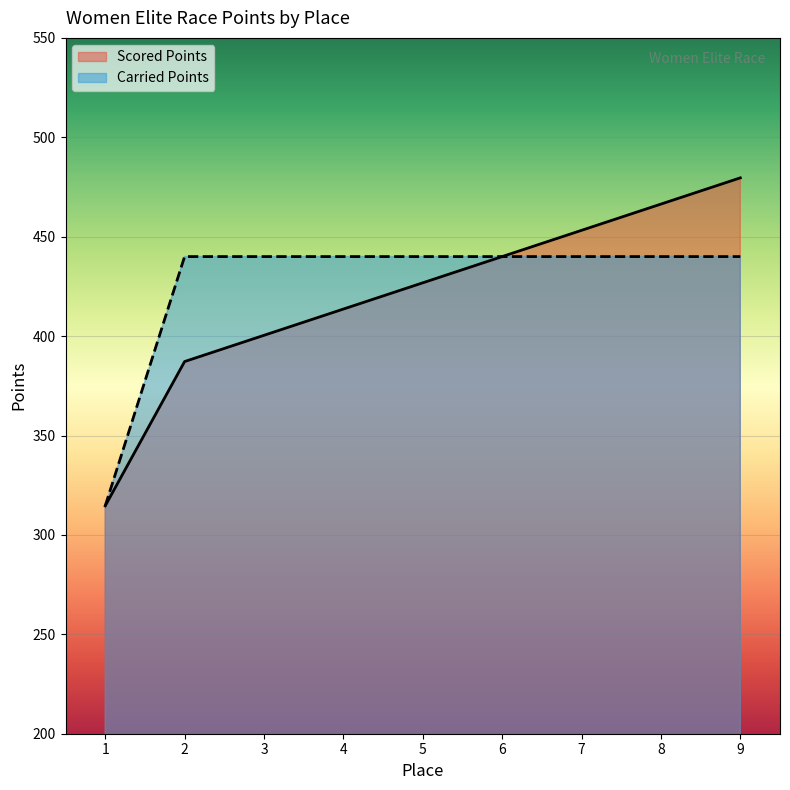

What is the total value across all series at 9?

919.6